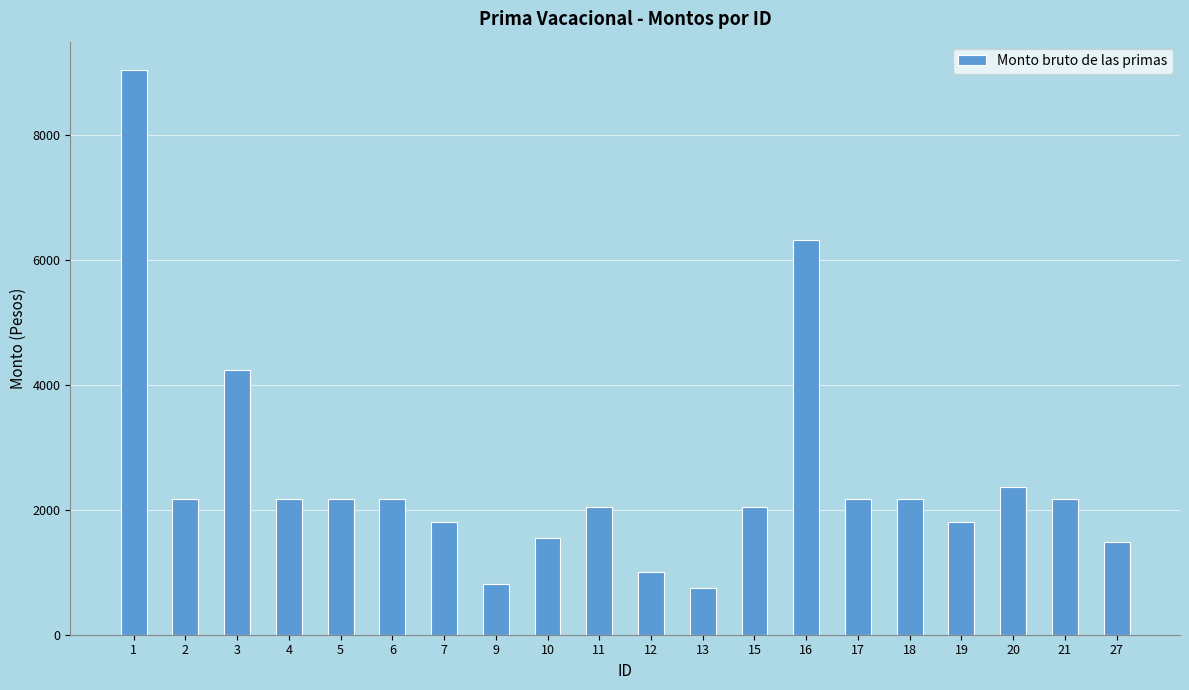

What is the greatest value displayed?

9038.2